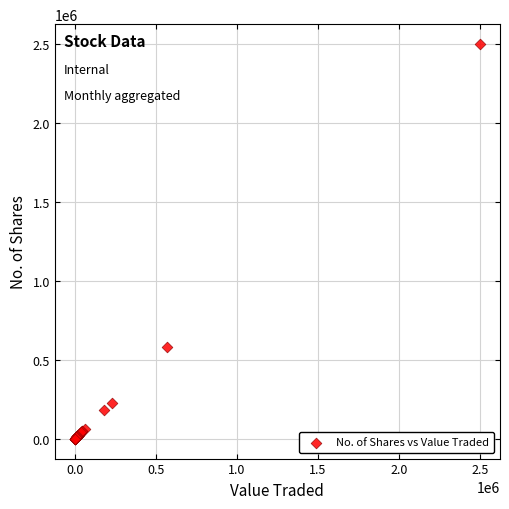

What Y value in the scatter plot is closest to 1250313?

582611